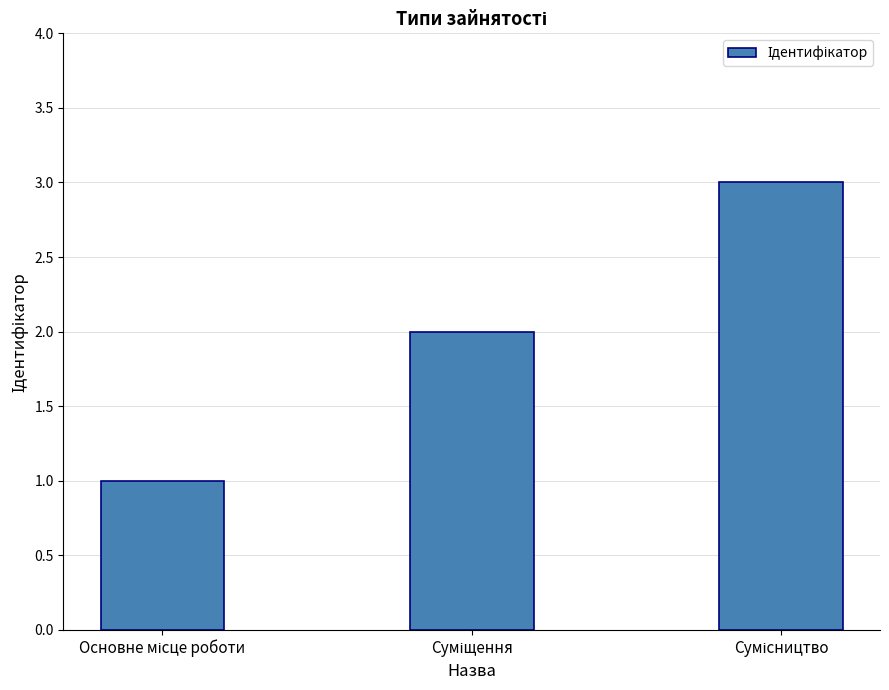

What is the sum of all values?

6